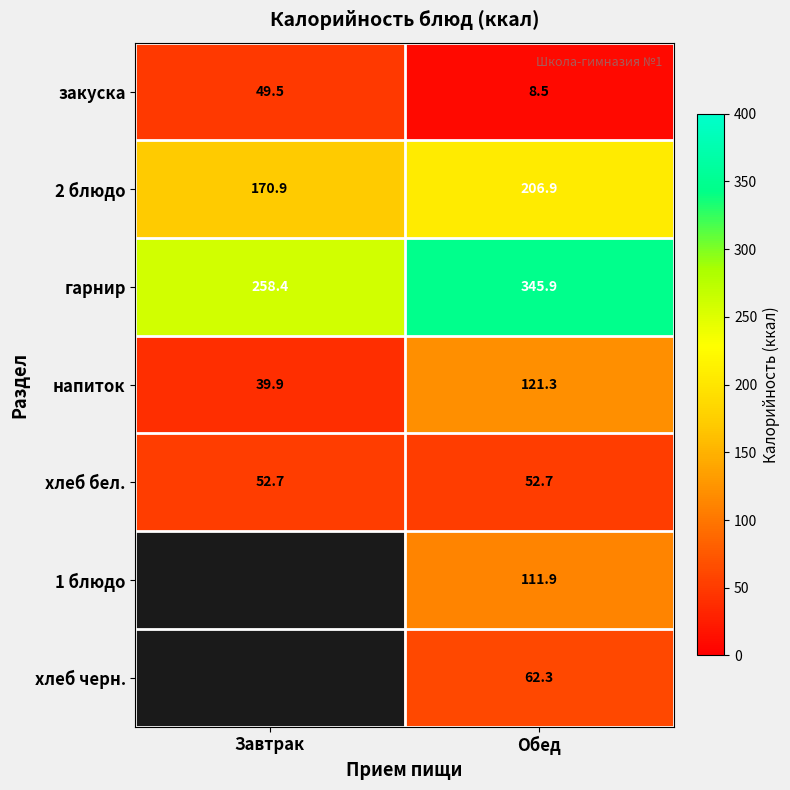

At Обед, list the series in order from smallest to largest.

закуска, хлеб бел., хлеб черн., 1 блюдо, напиток, 2 блюдо, гарнир